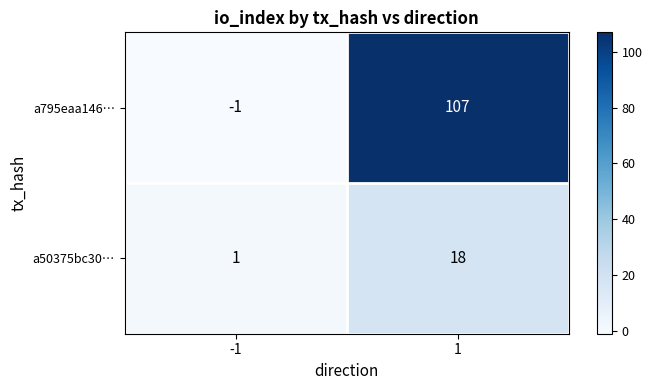

Reading left to right, list all the values displayed in this chart.

a795eaa146…: -1=-1	1=107
a50375bc30…: -1=1	1=18